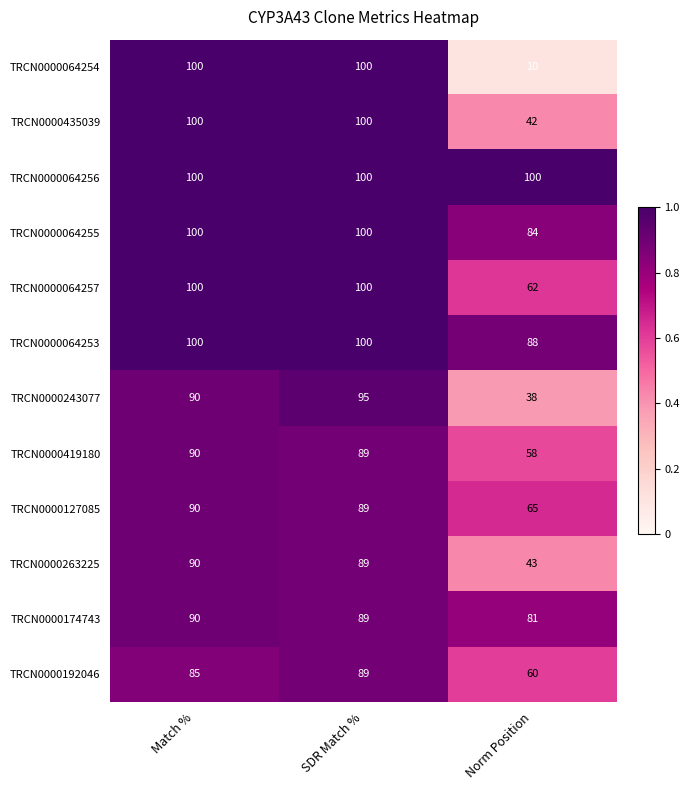

Which label corresponds to the smallest value in the chart?

Norm Position